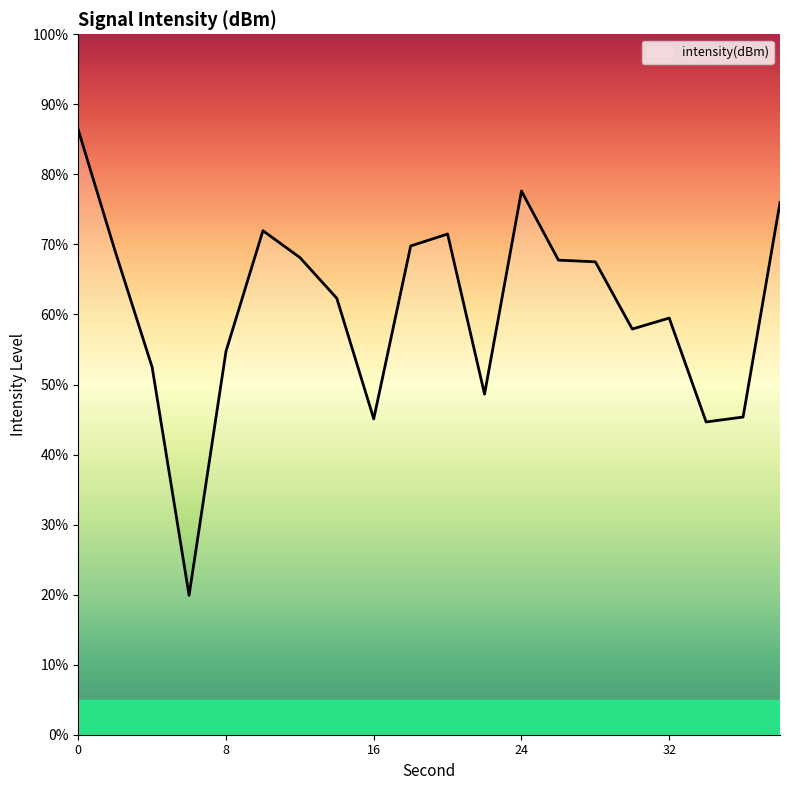

What is the difference between the second highest and second lowest values?

33.0